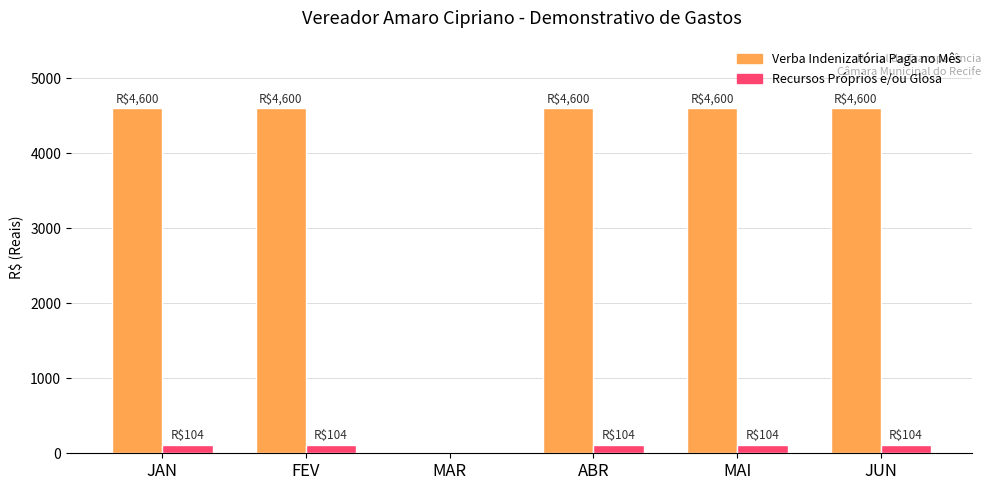

What is the total value across all series at JAN?

4704